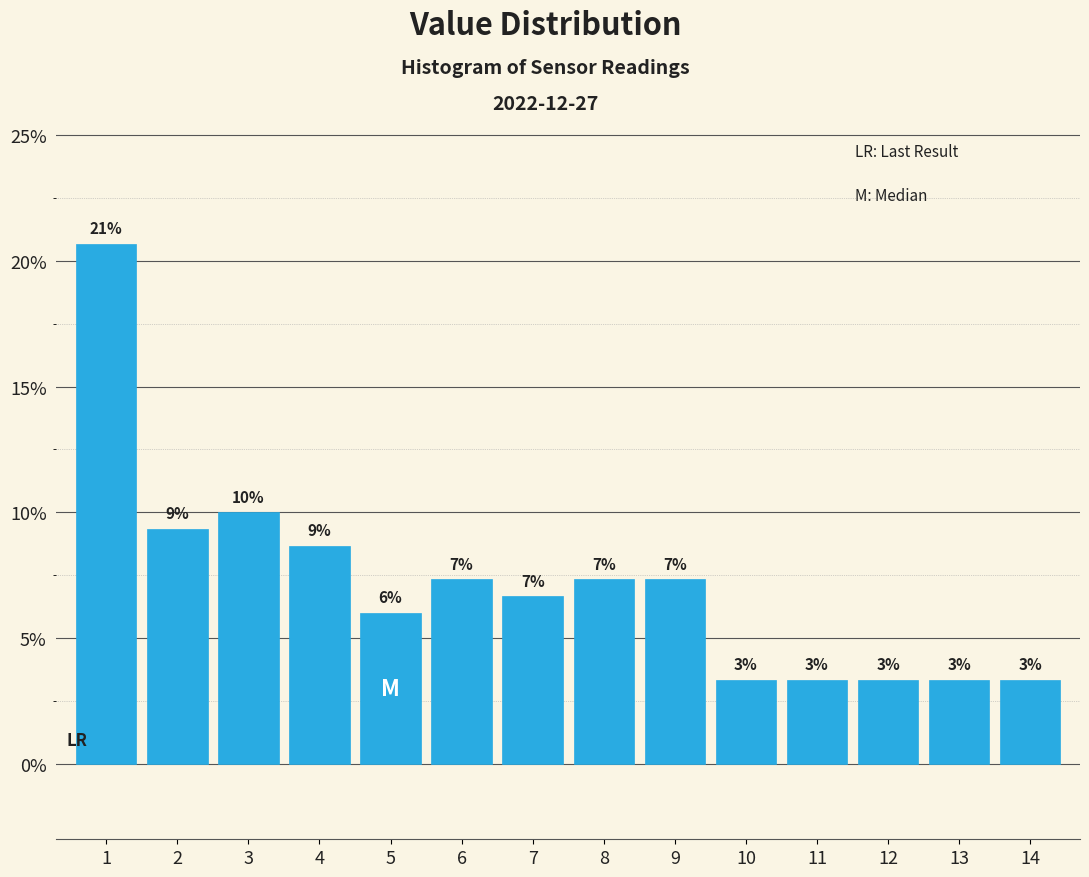

Are the bars horizontal?

No